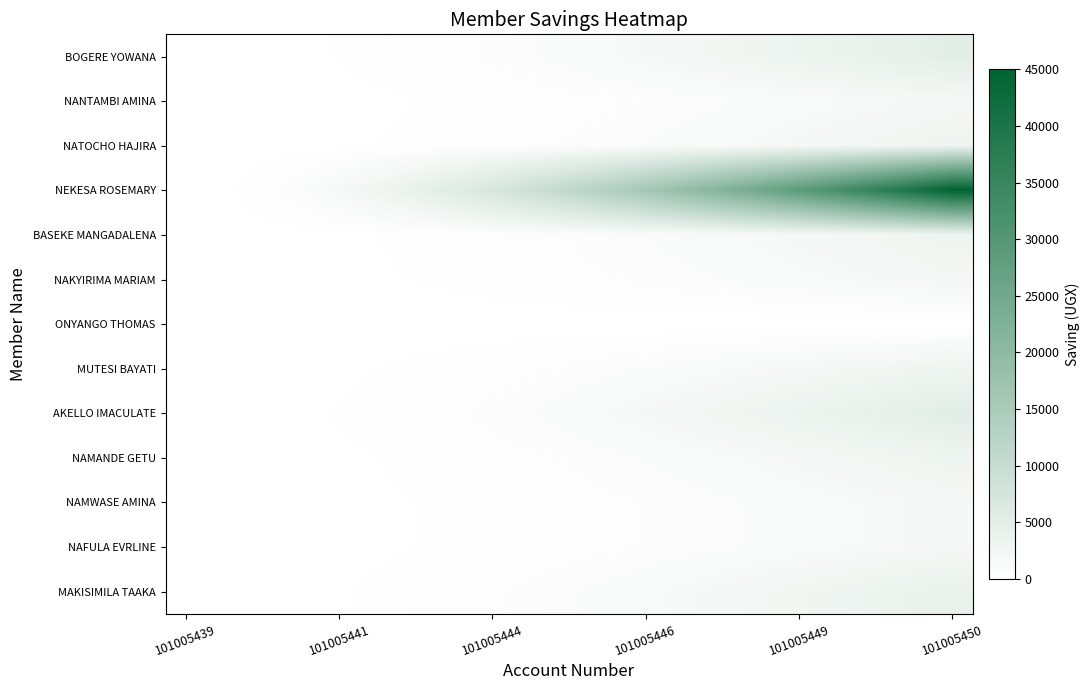

Which series has the largest total across all categories?

NEKESA ROSEMARY